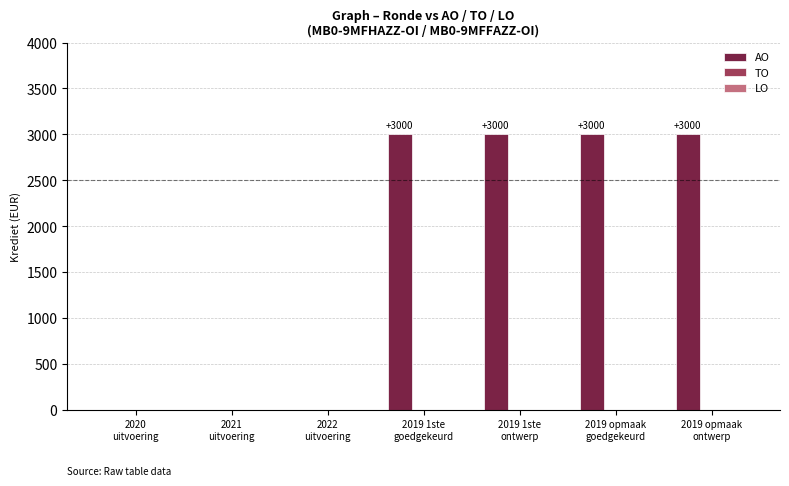

What is the sum of all values?

12000